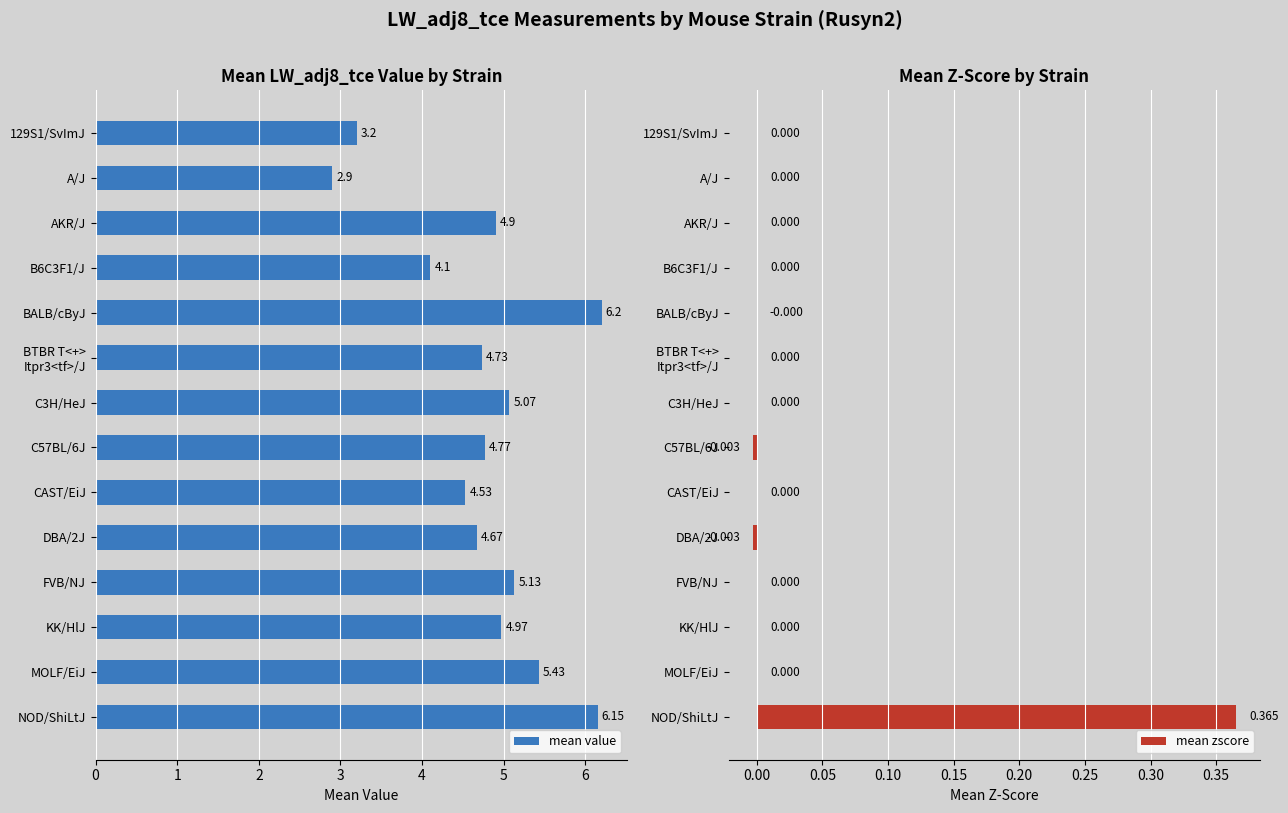

Which series has the widest spread of values?

mean value